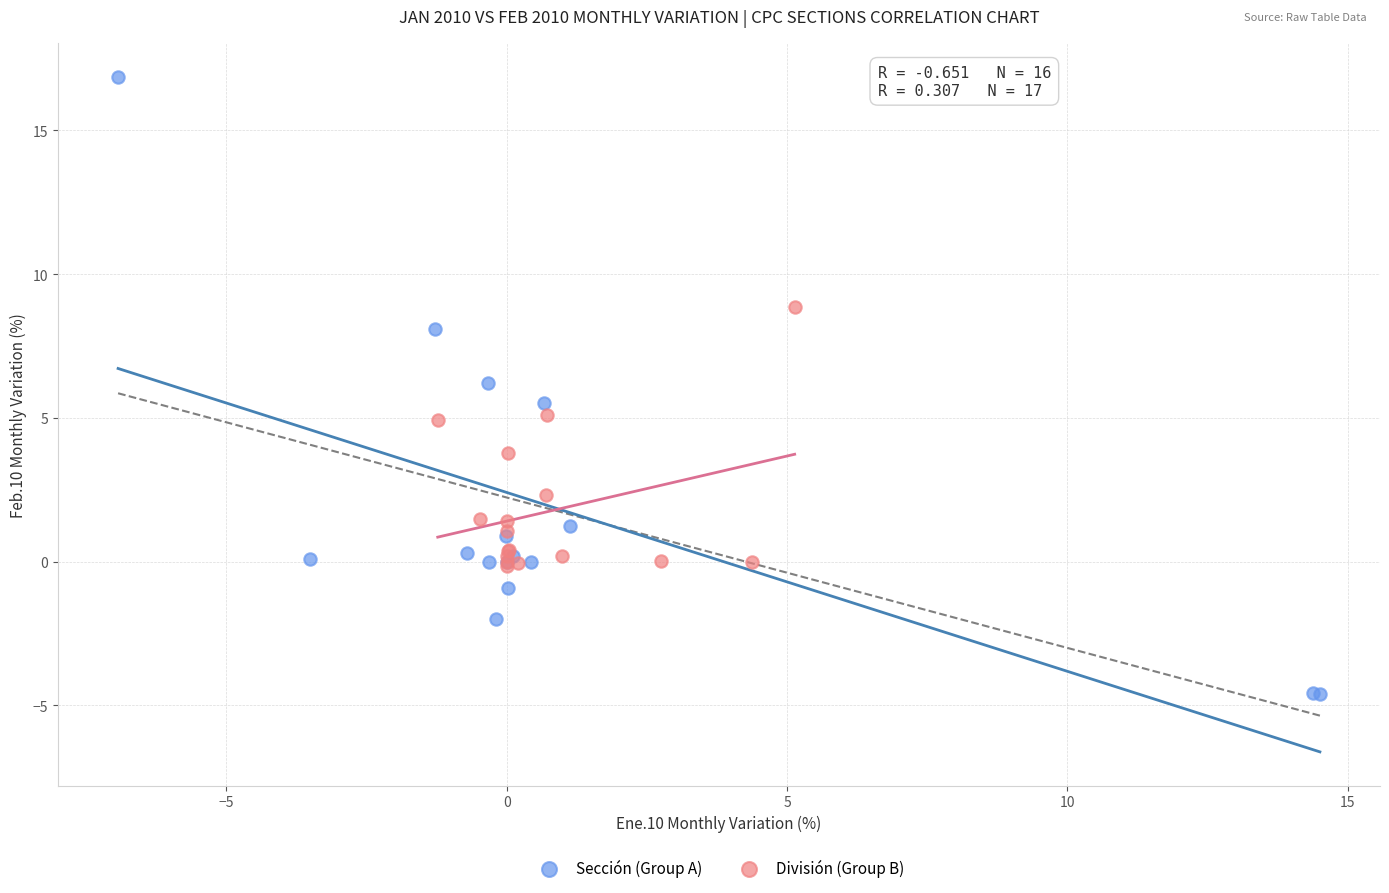

Which series contains the lowest Y value?

Sección (Group A)